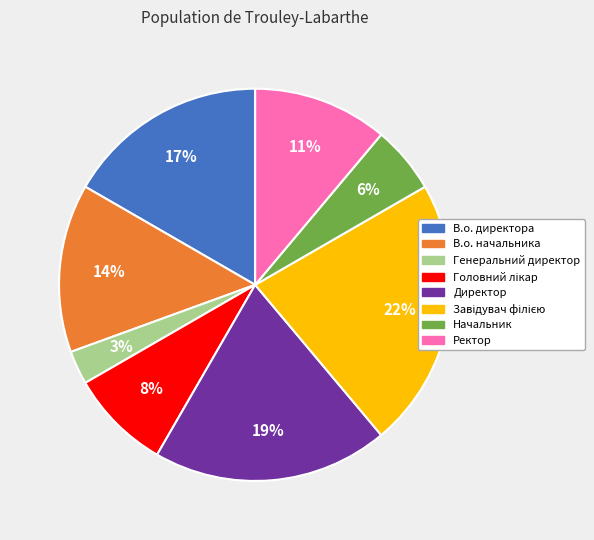

To the nearest percent, what portion does Генеральний директор represent?

3%